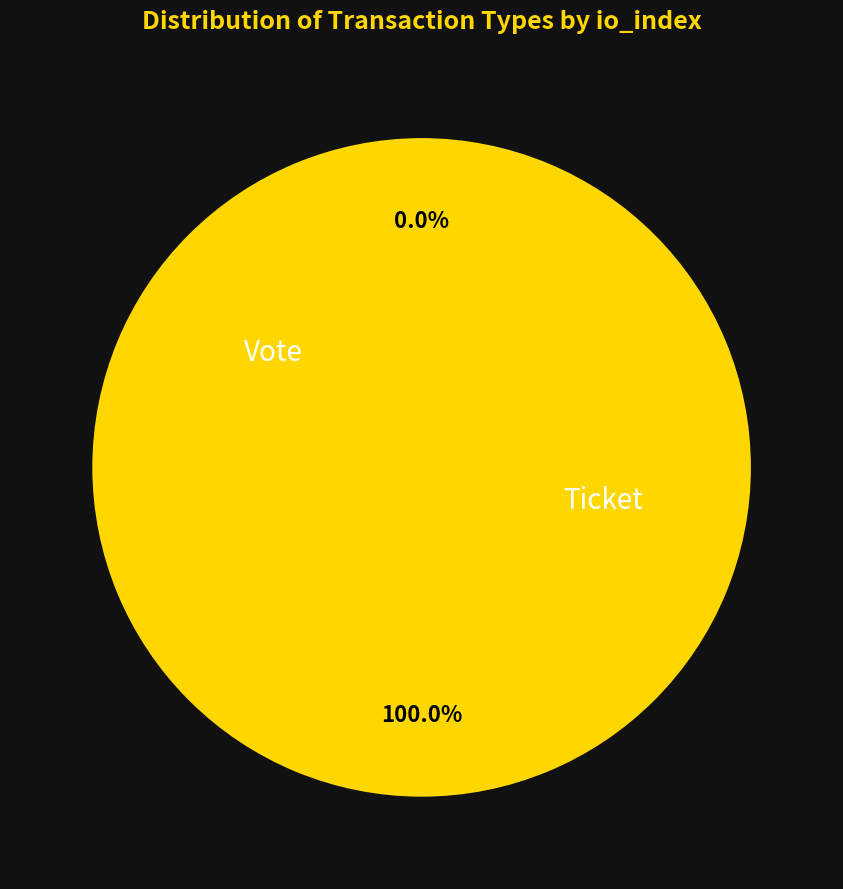

Which slice is the smallest?

Ticket